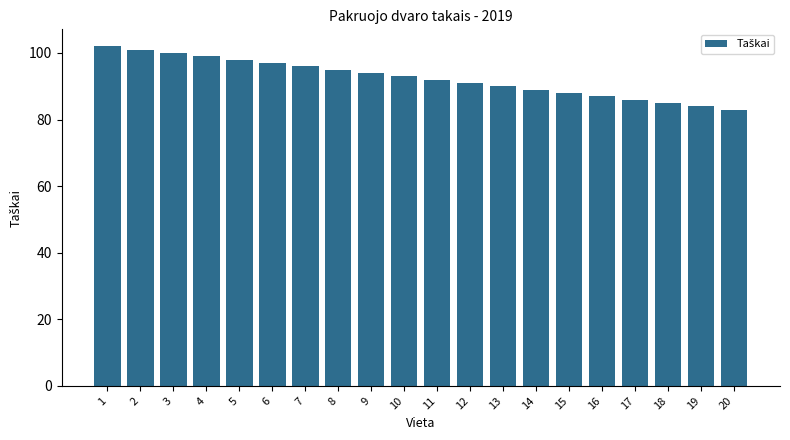

Between 6 and 16, which is larger?

6